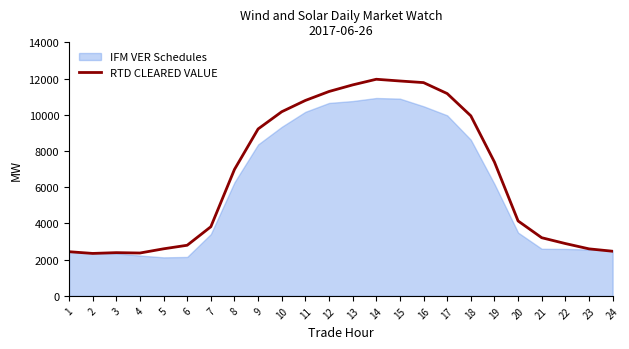

The value of RTD CLEARED VALUE at 15 is 3323.0. True or false?

False